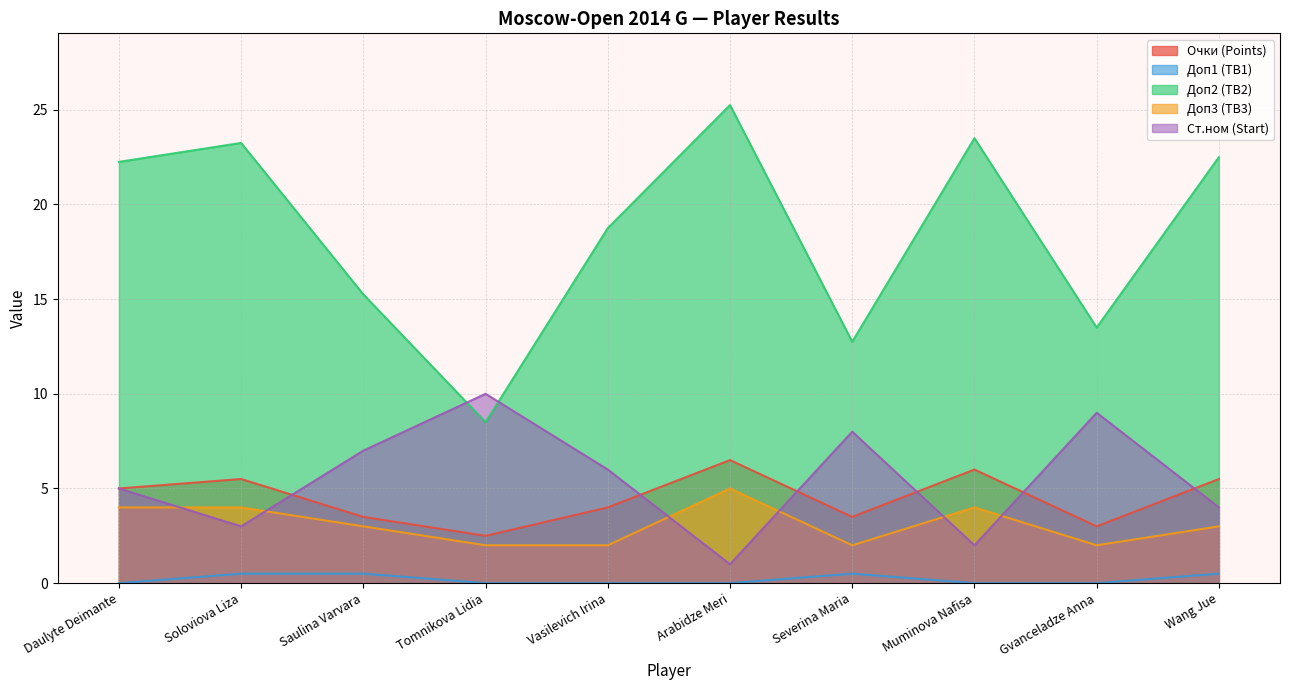

What is the difference between the highest and lowest values at Tomnikova Lidia?

10.0